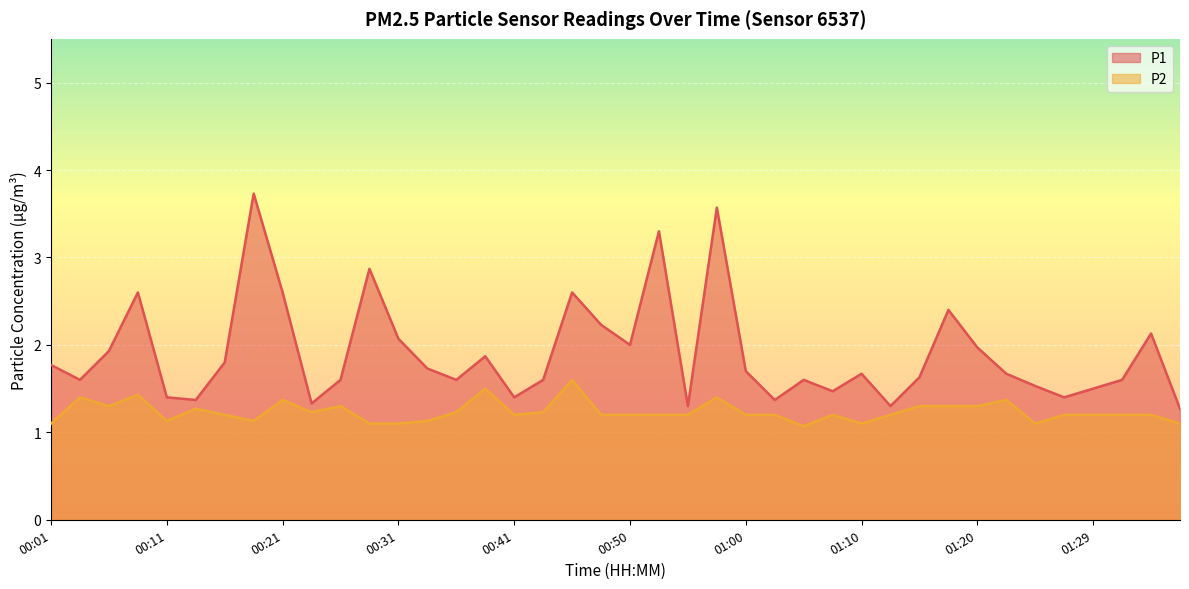

What is the minimum value shown in the chart?

1.1